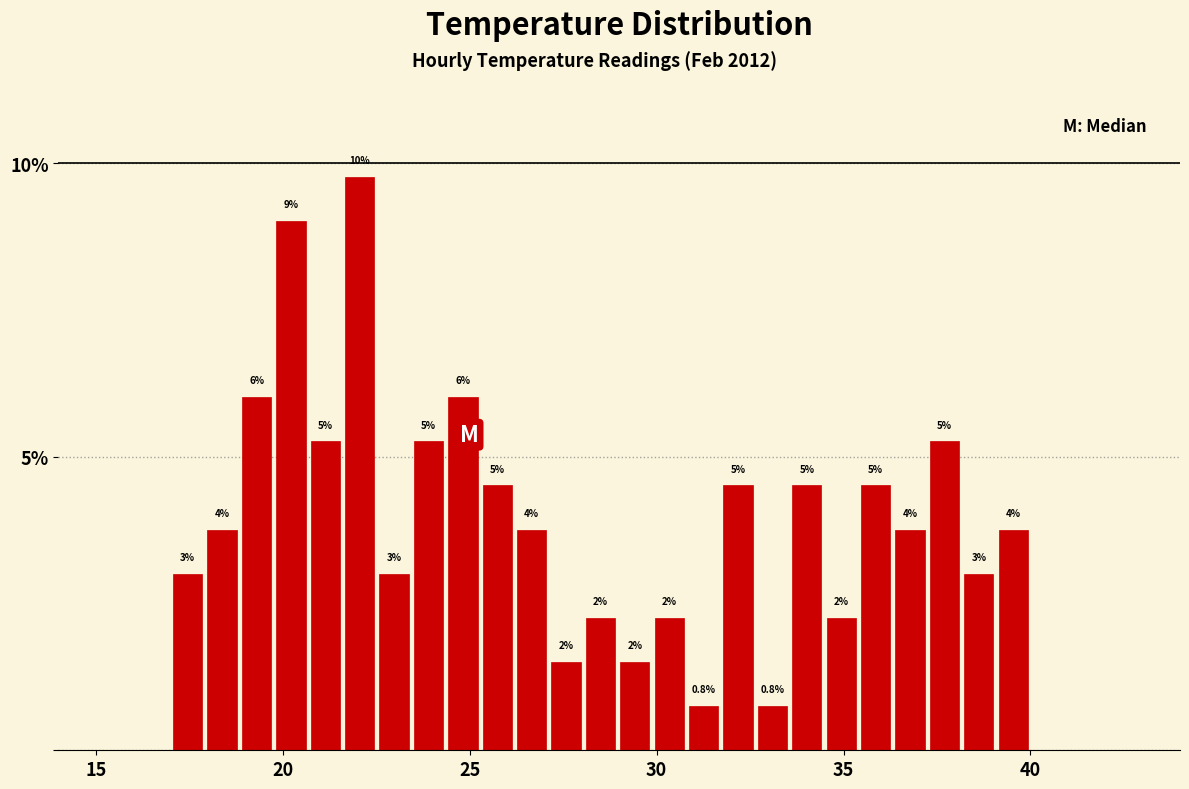

Around what value on the x-axis is the tallest bar? Give the approximate position of its centre, as read against the axis.

22.0